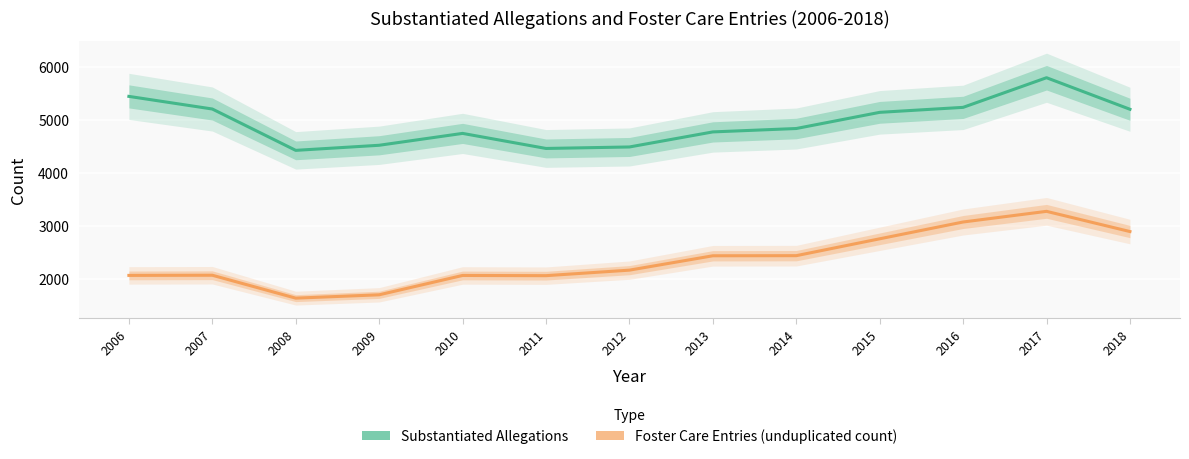

What is the total value across all series at 2008?

6051